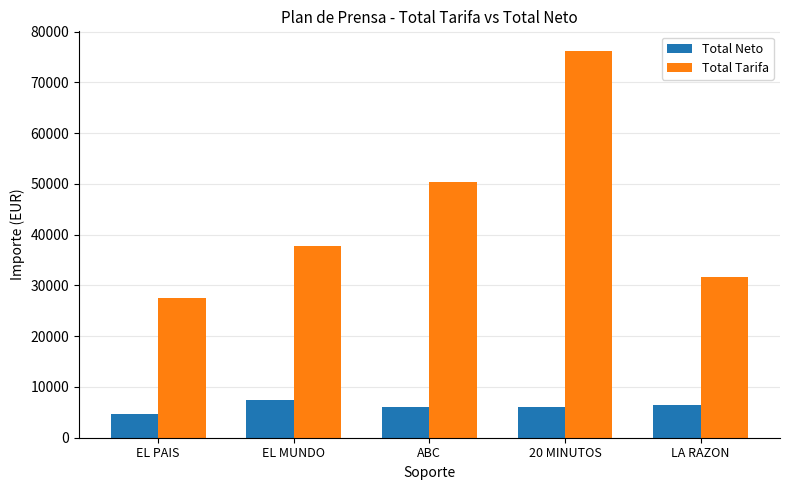

What is the minimum value shown in the chart?

4709.3